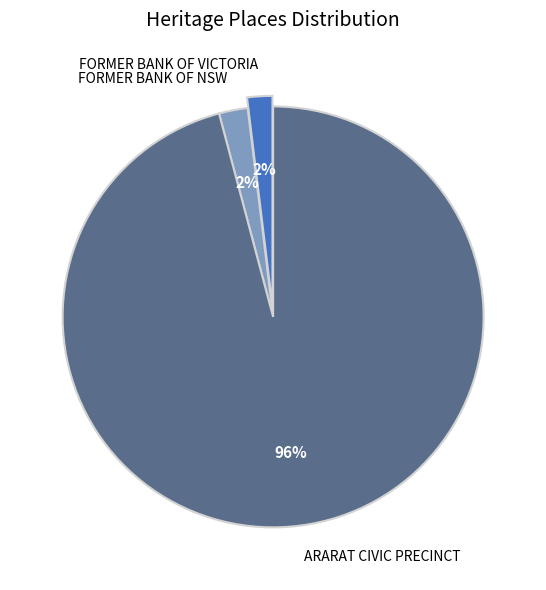

To the nearest percent, what is the combined percentage of ARARAT CIVIC PRECINCT and FORMER BANK OF NSW?

98%